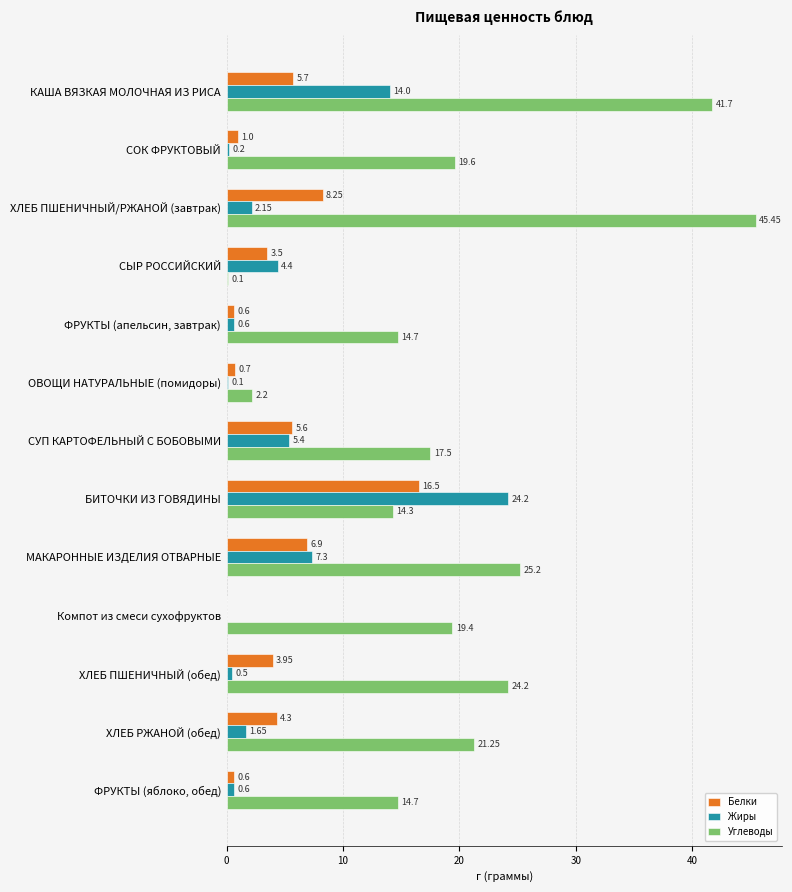

Which series changed the most between СЫР РОССИЙСКИЙ and БИТОЧКИ ИЗ ГОВЯДИНЫ?

Жиры